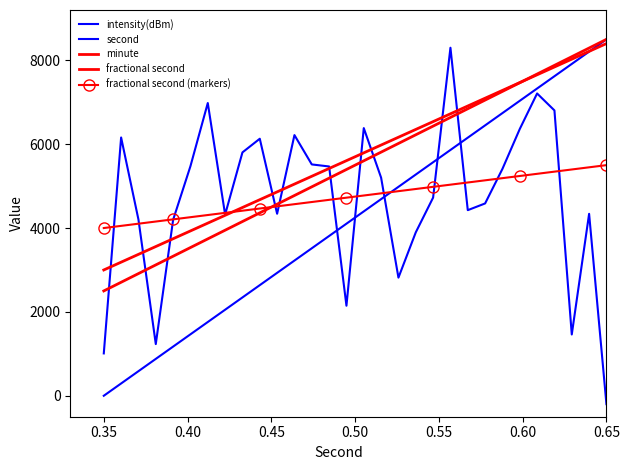

At how many categories does at least one series exceed 1182?

29